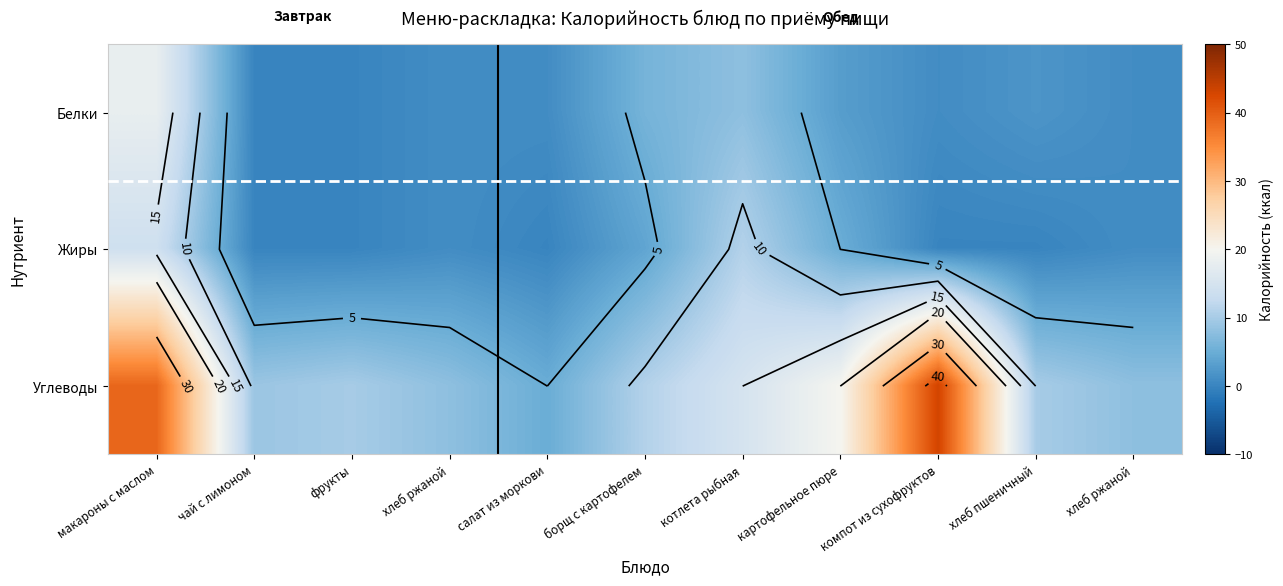

What is the approximate value of Углеводы at борщ с картофелем?

11